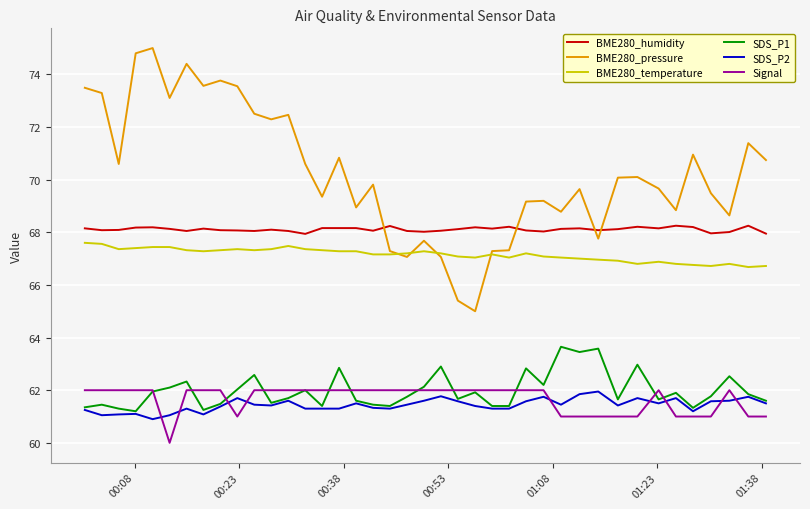

Count the number of data series in this chart.

6